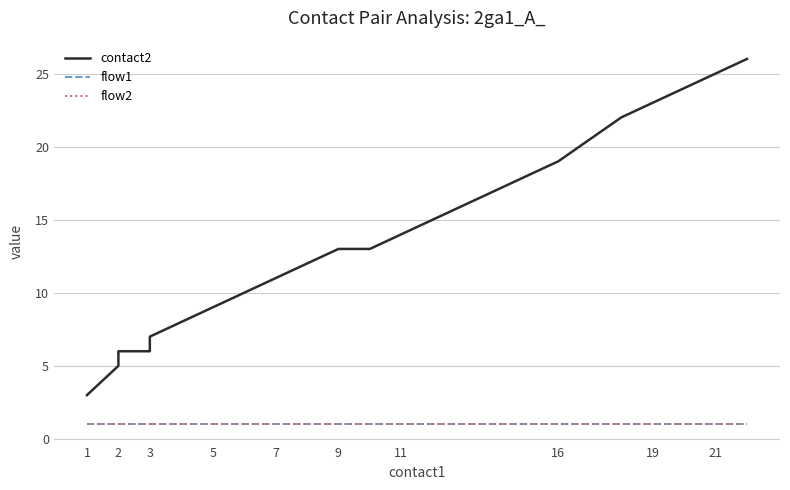

What is the highest value of the contact2 series?

26